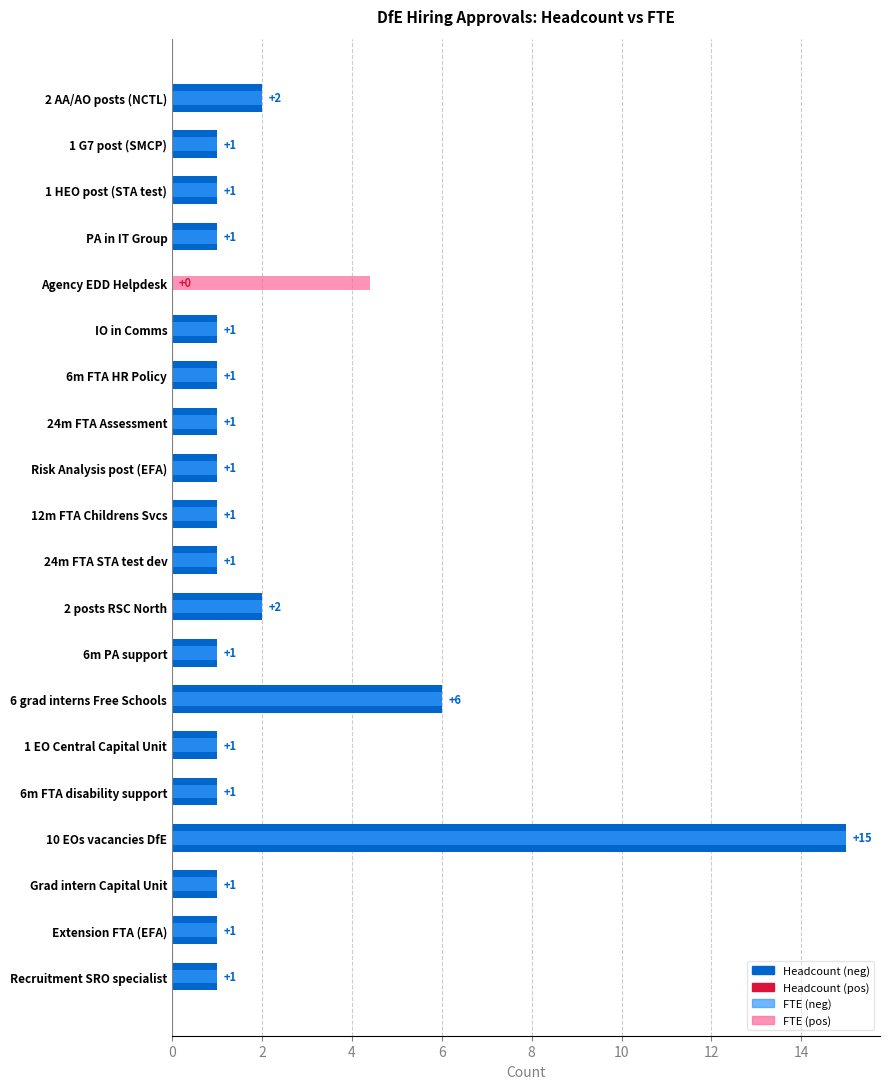

How many distinct data groups are displayed?

2